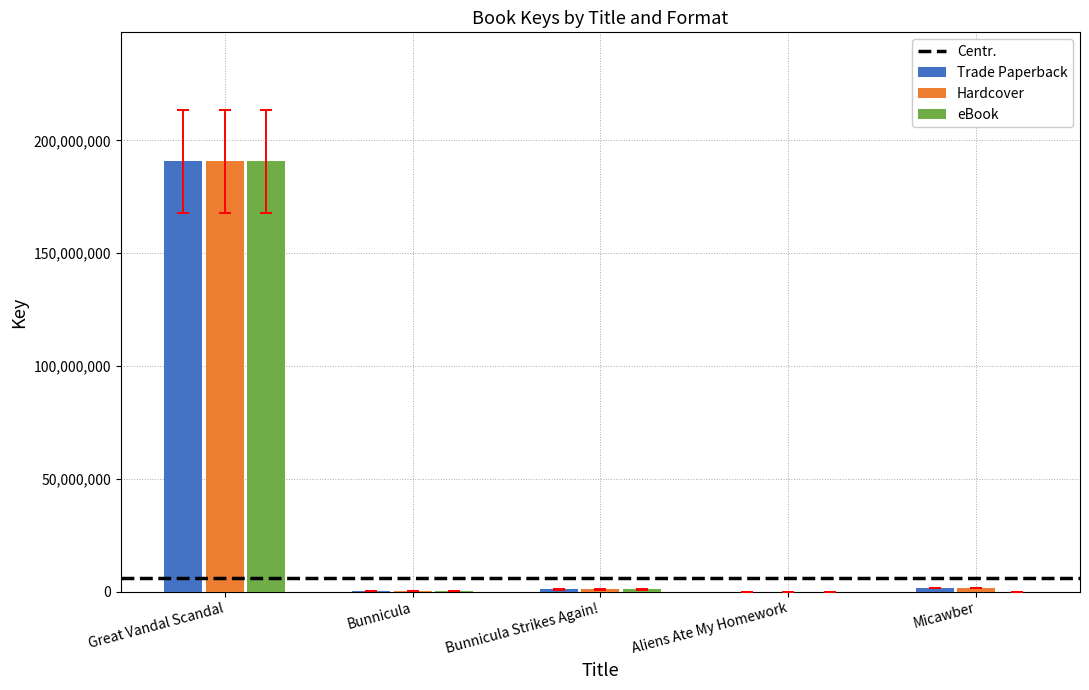

True or false: Trade Paperback has a value of 278996805 at Great Vandal Scandal.

False